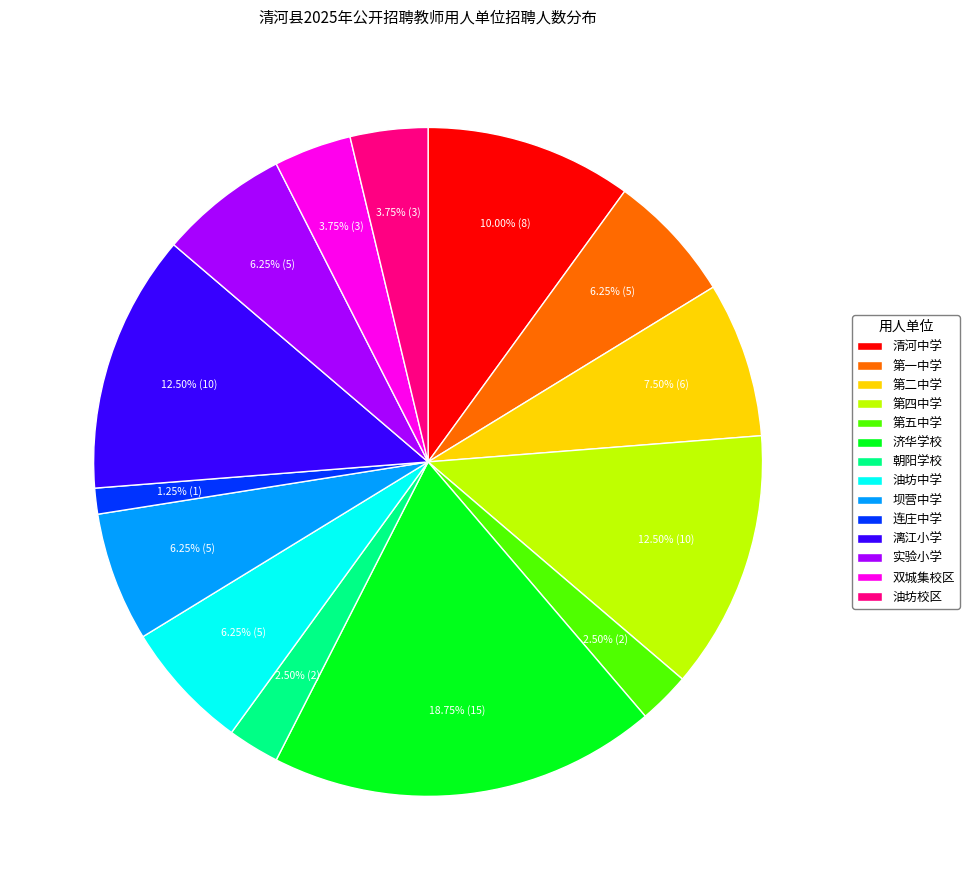

Which category has the smallest portion of the pie?

连庄中学